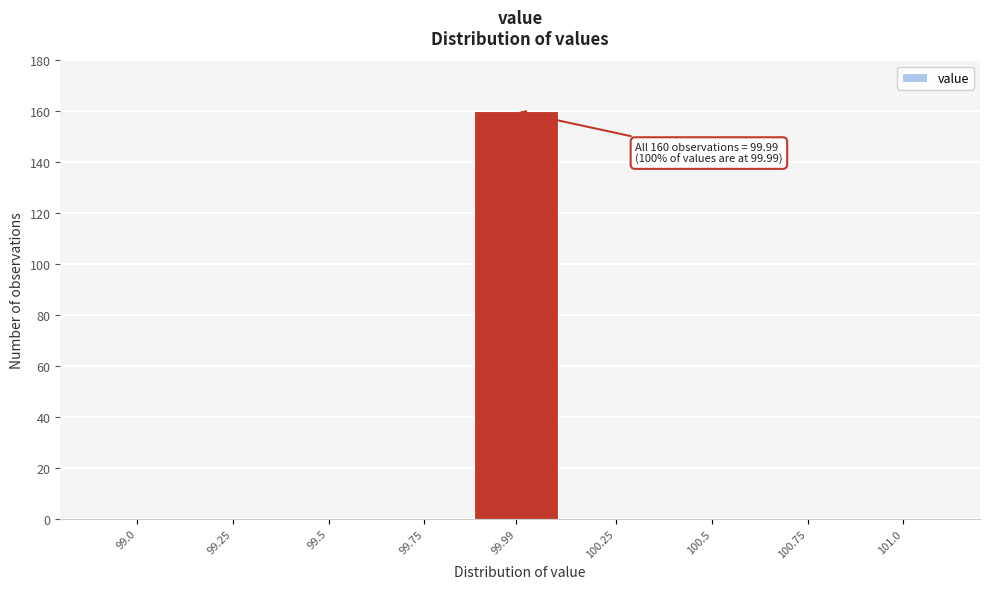

Reading right to left, transcribe all the data shown in this chart.

101.0=0	100.75=0	100.5=0	100.25=0	99.99=160	99.75=0	99.5=0	99.25=0	99.0=0